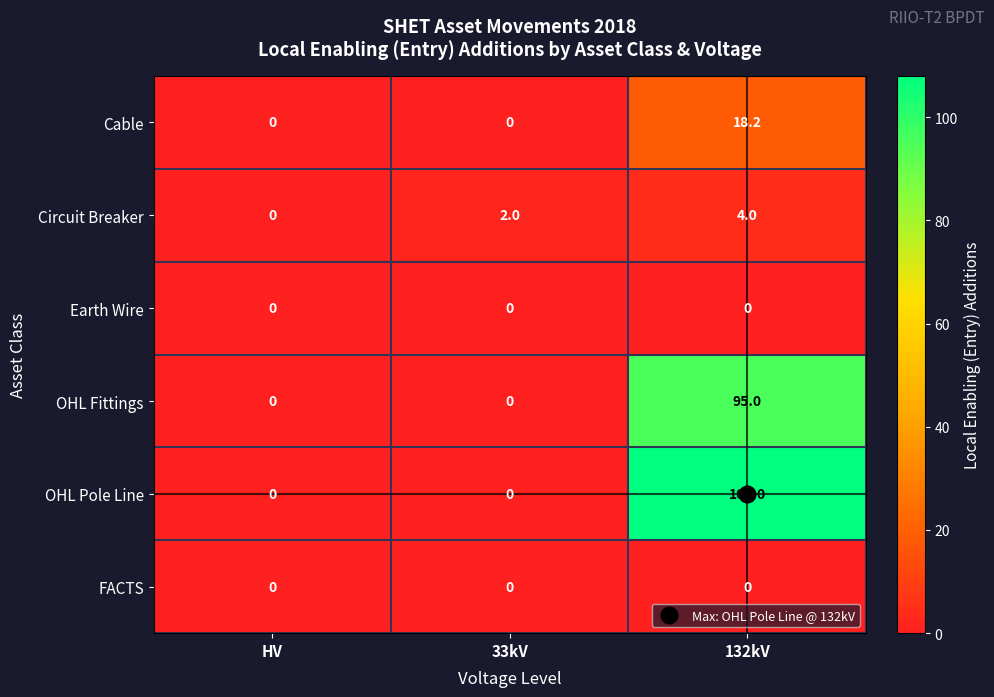

What is the average value of the Cable series?

6.1